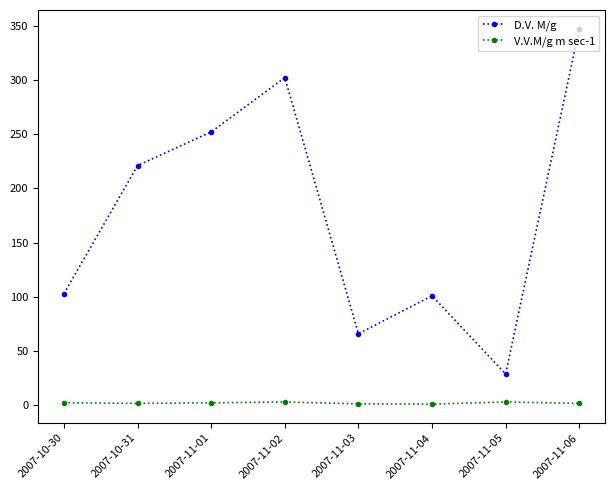

List the series in order of their peak value, lowest first.

V.V.M/g m sec-1, D.V. M/g